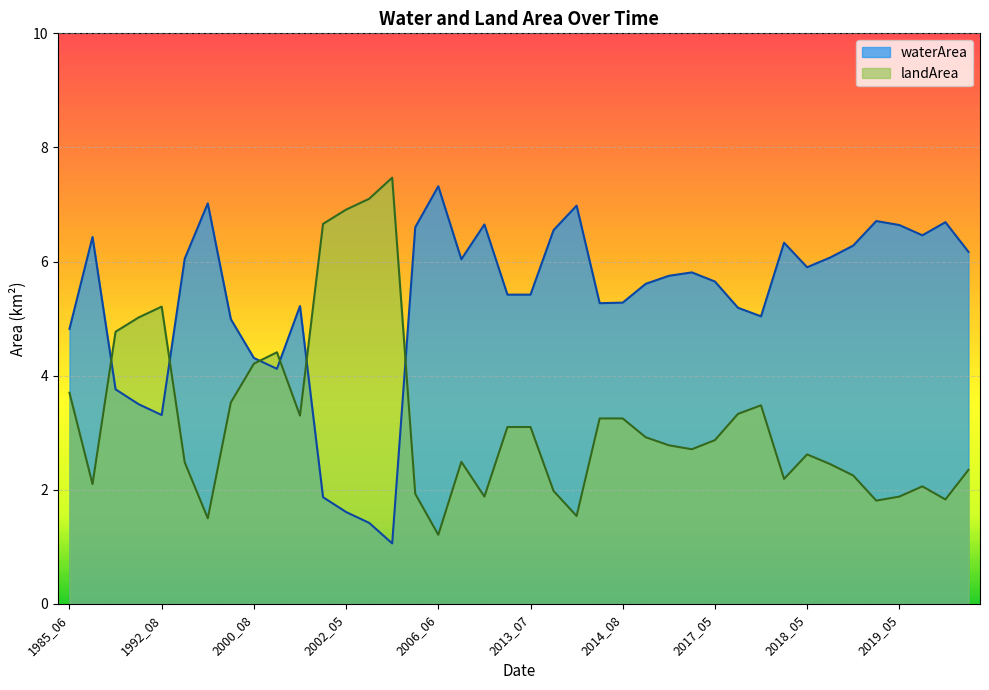

Is it true that waterArea equals 3.1 at 2016_08?

False